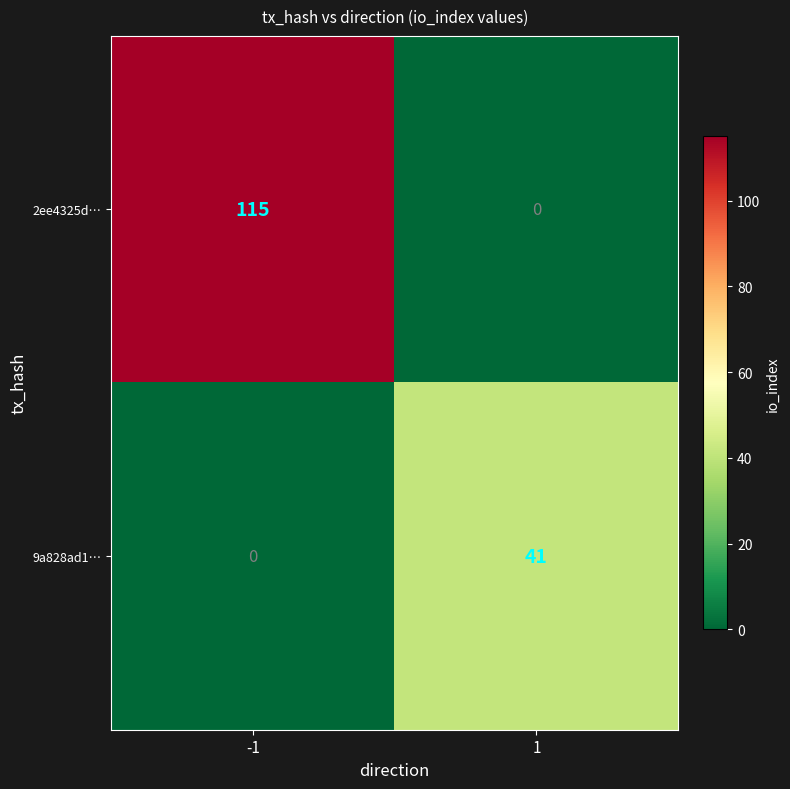

What is the greatest value displayed?

115